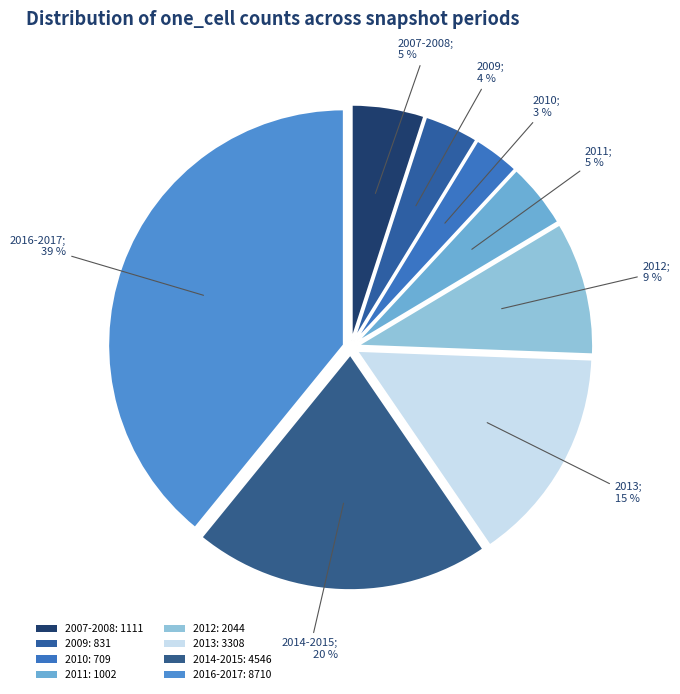

Count the number of slices in the pie.

8